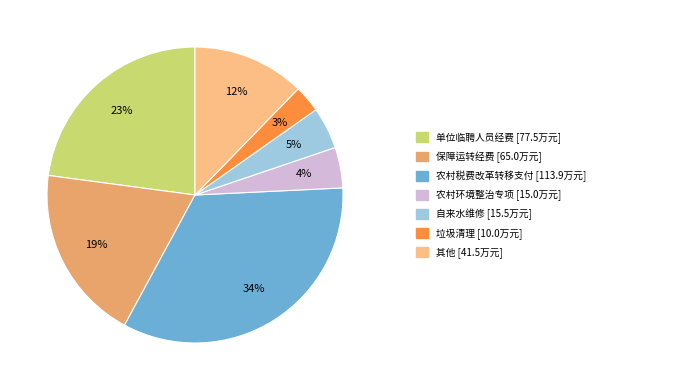

Is there a majority slice in this chart?

No